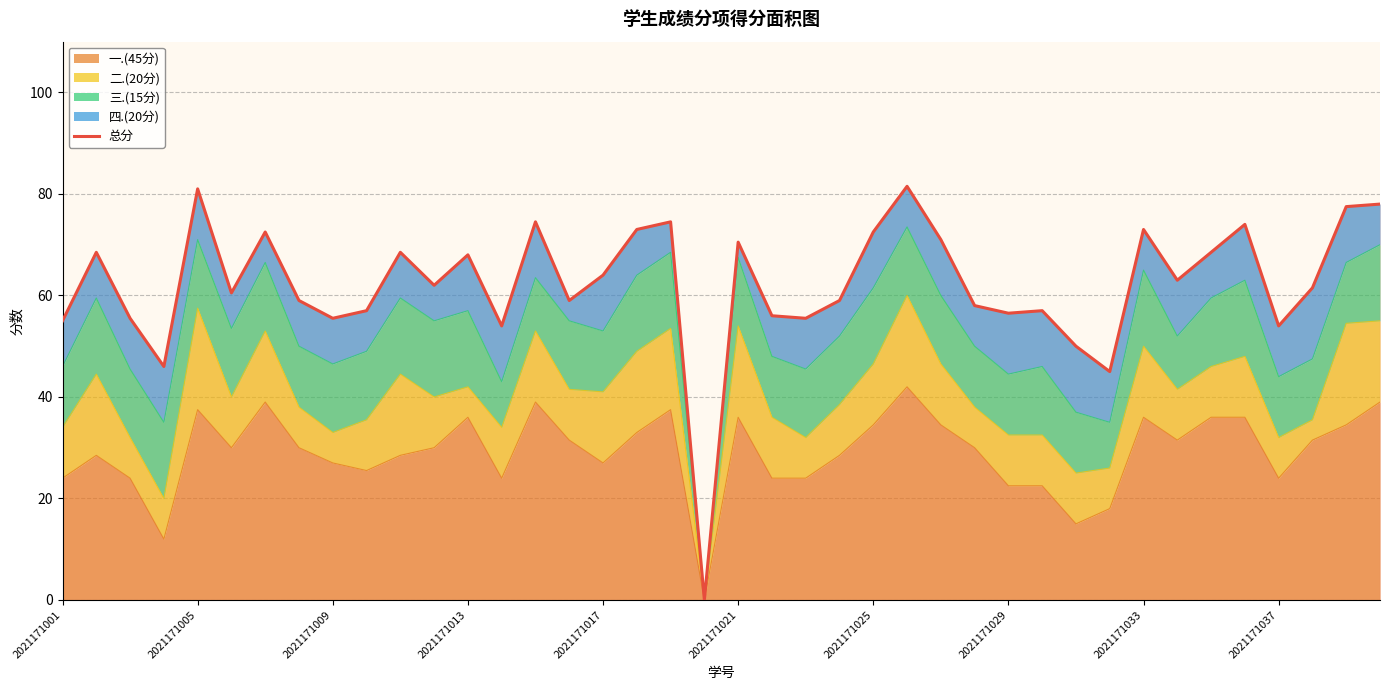

The chart shows a value of 74.5 at 18. True or false?

True